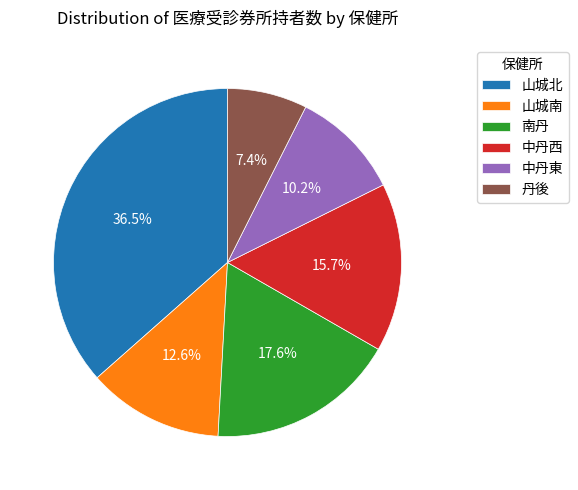

Rank the categories by value from lowest to highest.

丹後, 中丹東, 山城南, 中丹西, 南丹, 山城北